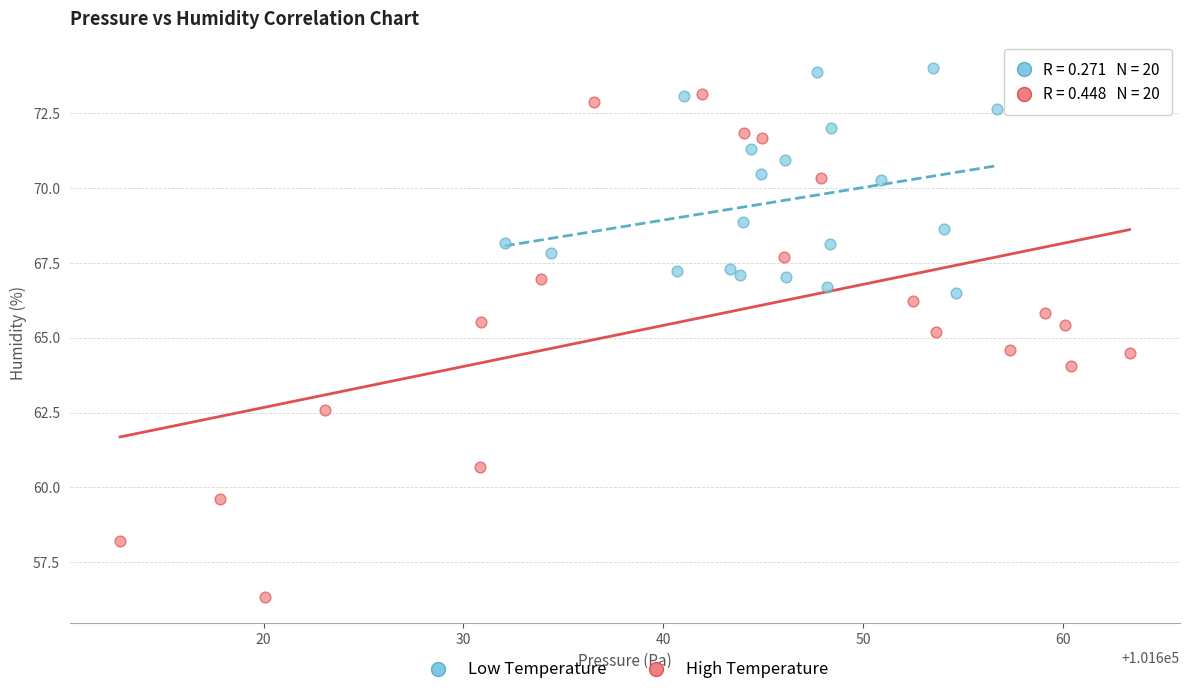

Which series reaches the minimum Y coordinate?

High Temperature